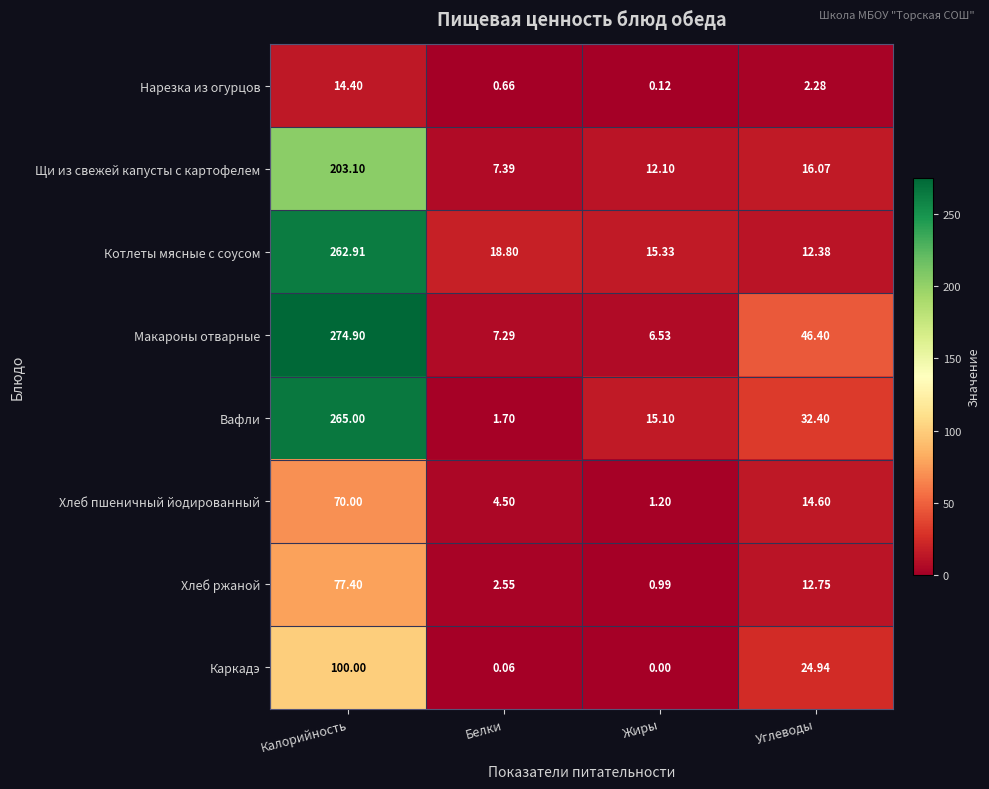

How many distinct data groups are displayed?

8